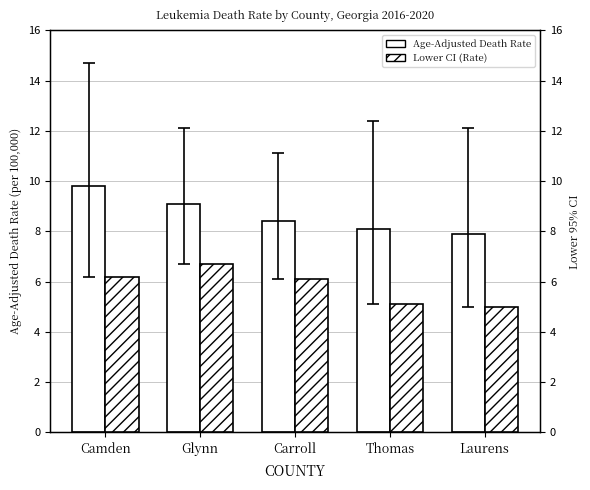

Which has a higher value, Camden or Laurens?

Camden